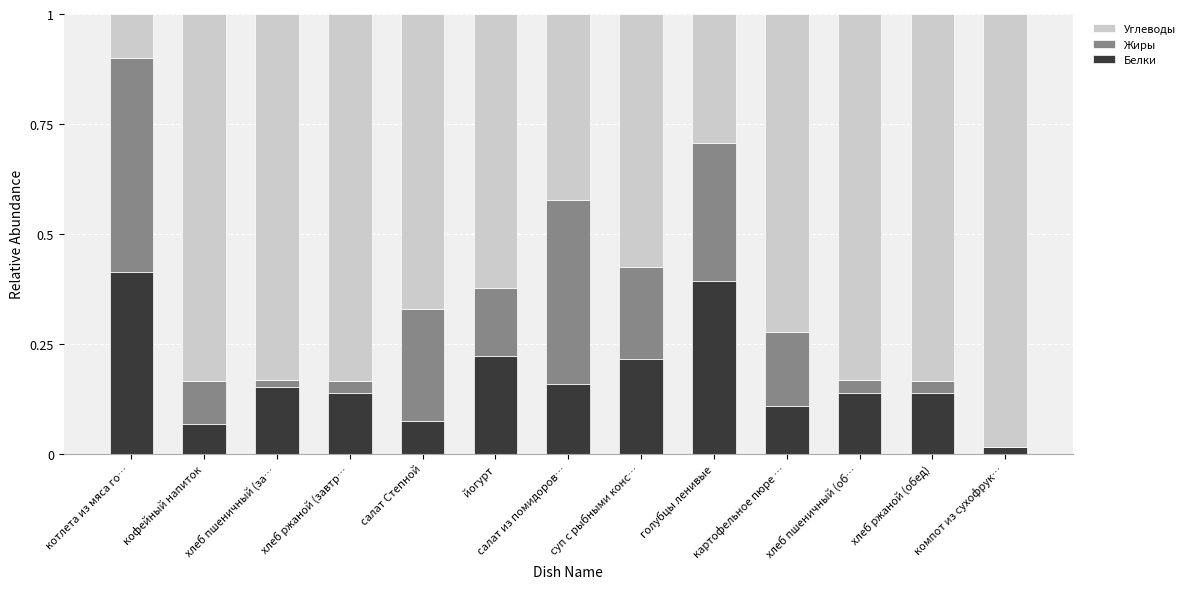

True or false: Белки has a value of 0.2 at картофельное пюре ….

False